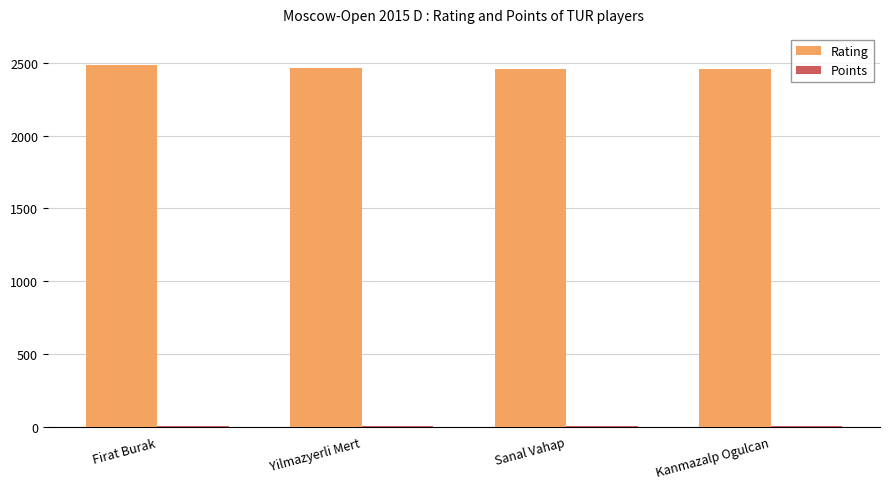

Which series has the largest total across all categories?

Rating